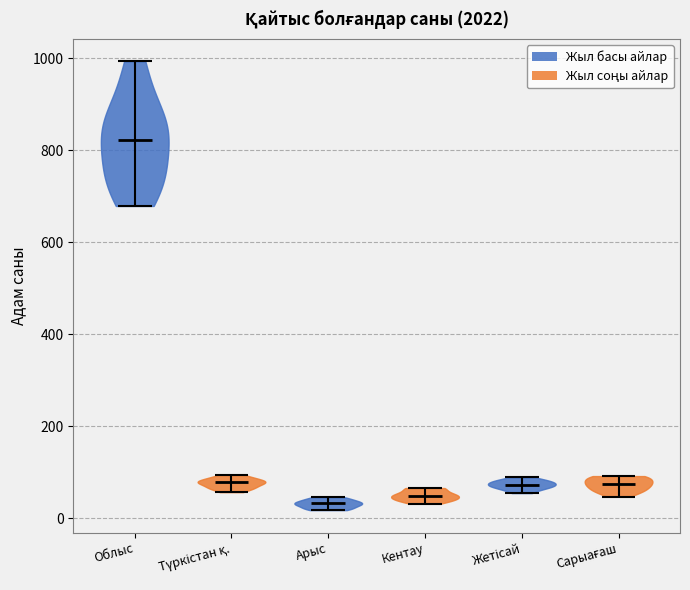

Which violin has the highest median line?

Облыс